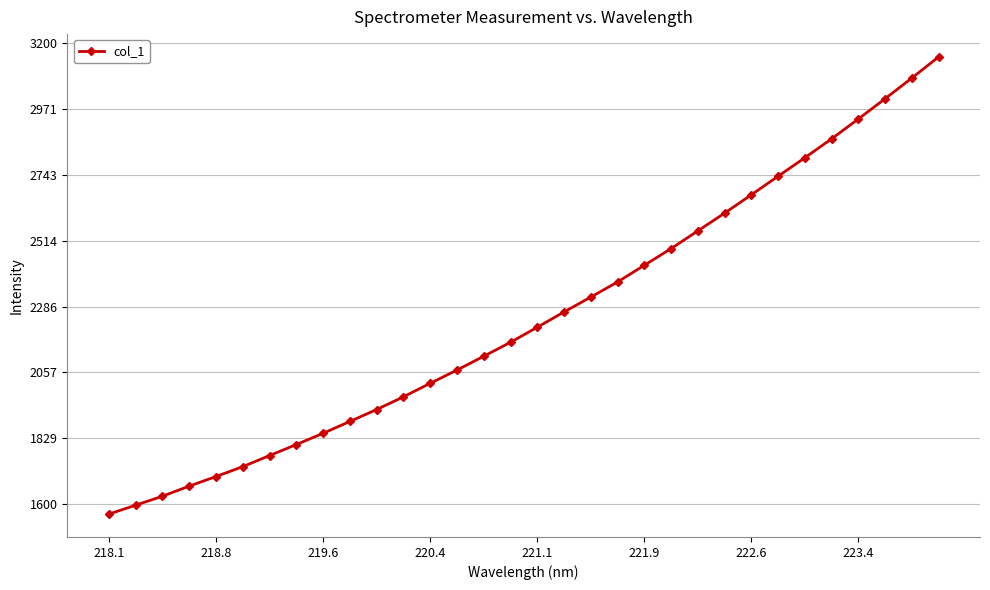

Reading right to left, list all the values displayed in this chart.

3151.1	3077.9	3006.2	2936.0	2867.1	2801.6	2737.4	2673.2	2609.6	2548.2	2486.6	2428.9	2370.9	2318.5	2267.0	2214.0	2161.7	2113.4	2065.5	2019.6	1972.7	1928.7	1887.3	1846.2	1807.2	1768.9	1730.5	1696.2	1663.0	1628.0	1596.8	1566.0